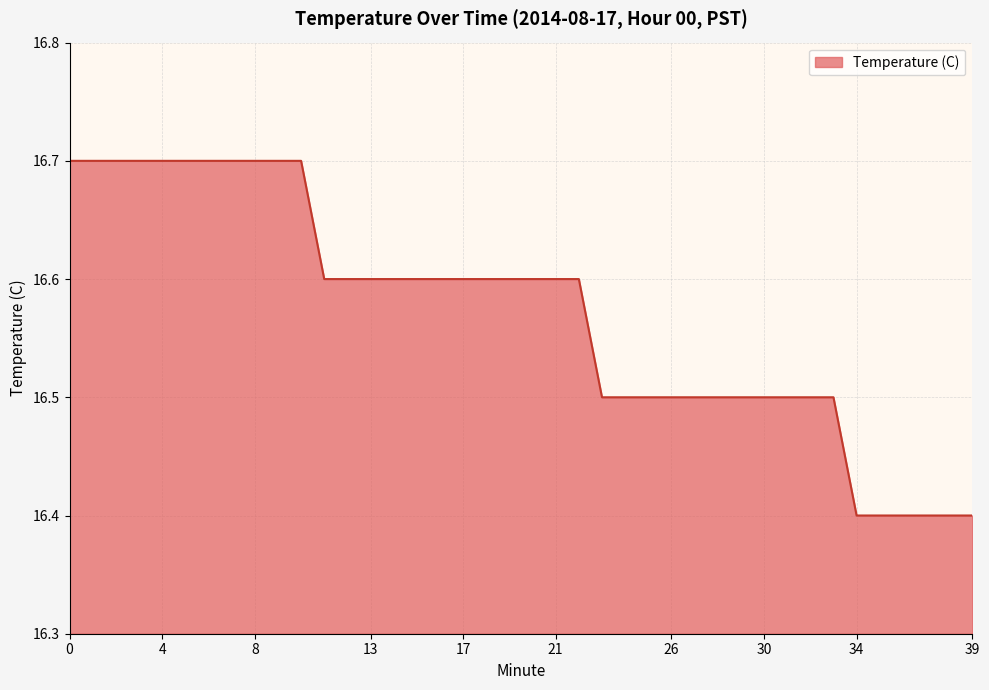

What is the difference between the maximum and minimum values?

0.3